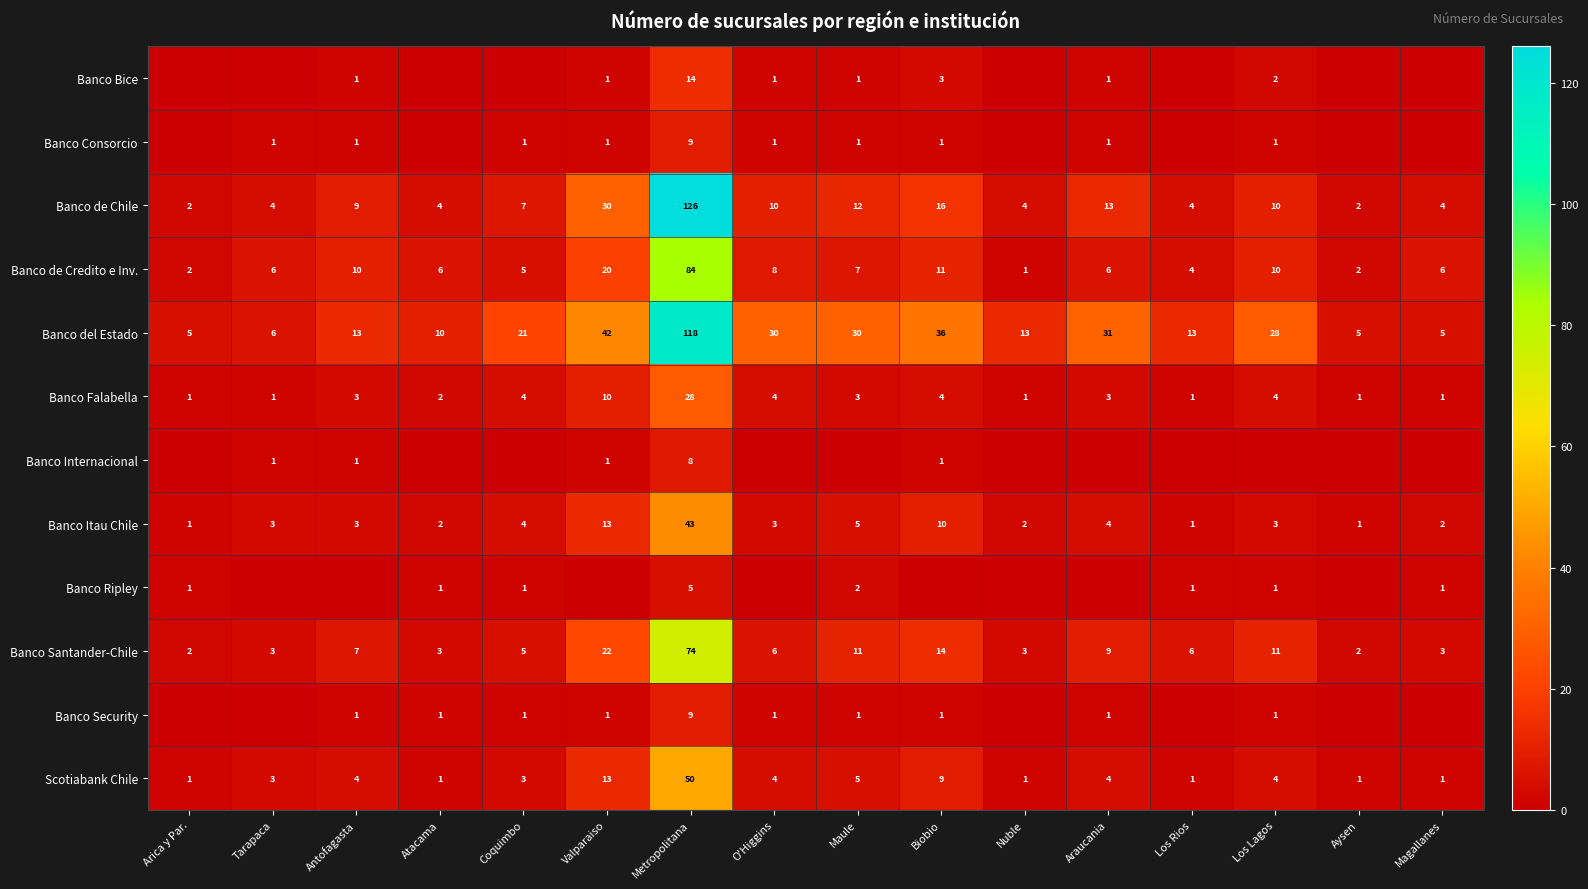

Is the value of Scotiabank Chile at Biobio greater than the value of Banco Internacional at Antofagasta?

Yes